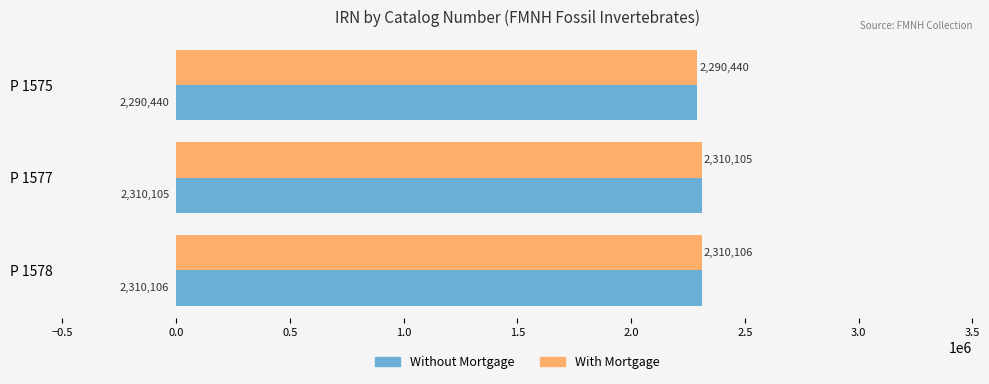

Which label corresponds to the largest value in the chart?

P 1578